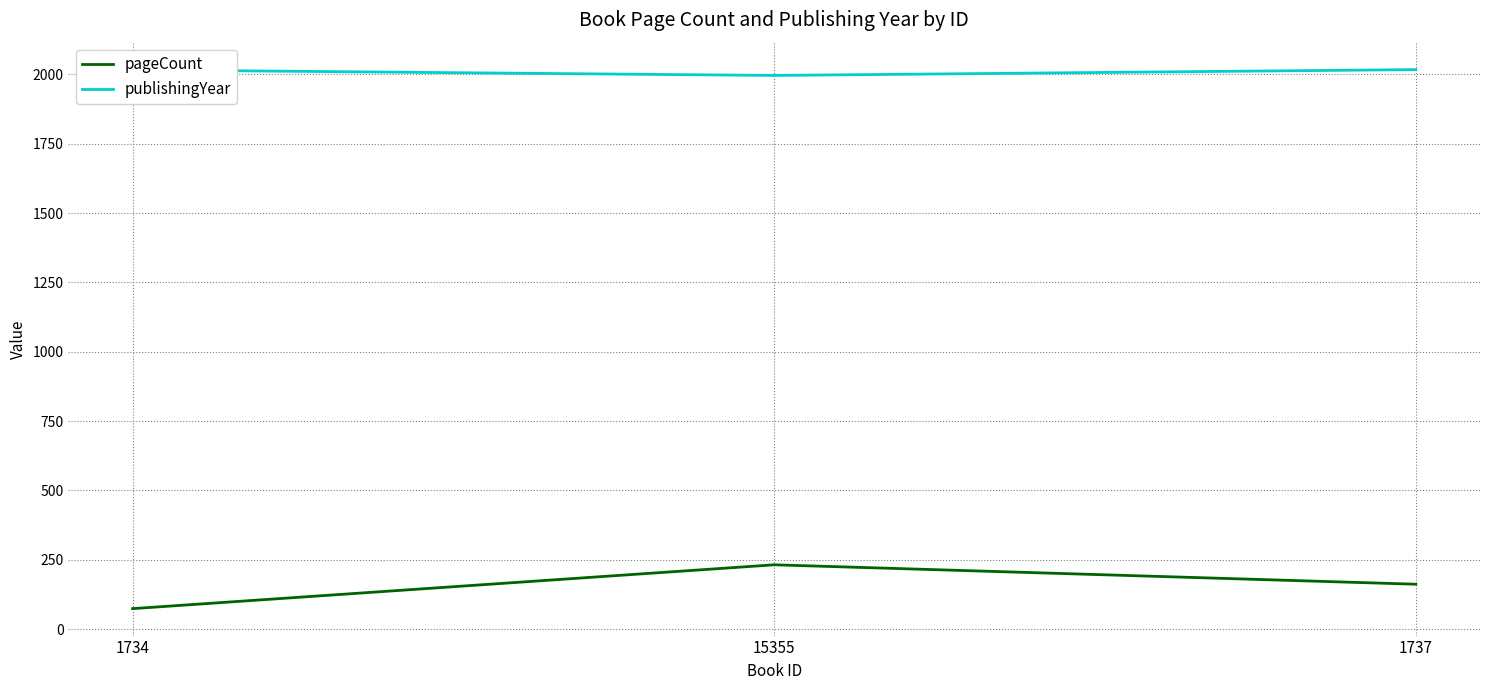

What are all the series names shown in the legend?

pageCount, publishingYear